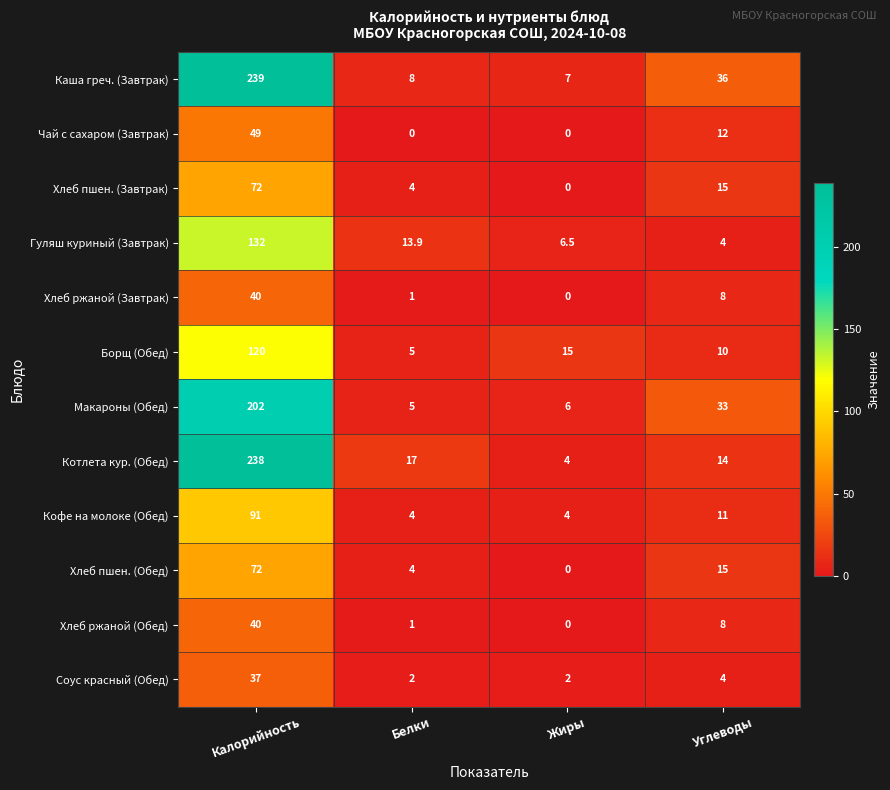

Which series has the largest total across all categories?

Каша греч. (Завтрак)